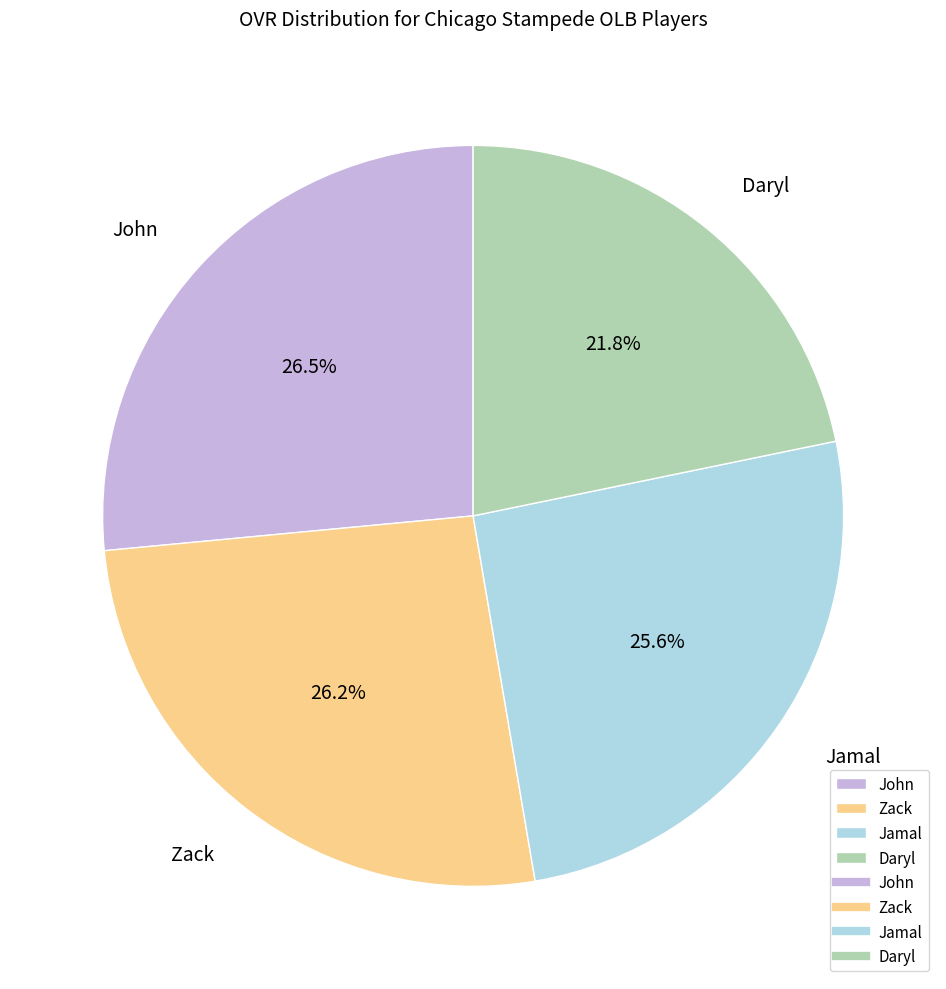

How many slices are in this pie chart?

4